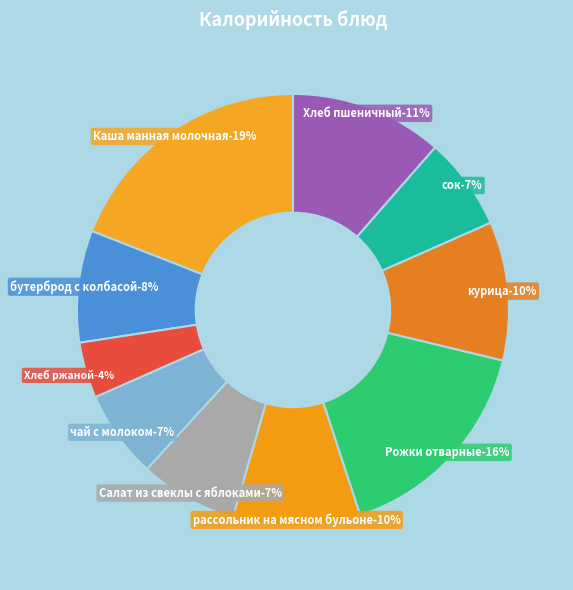

Does рассольник на мясном бульоне represent more than half of the total?

No